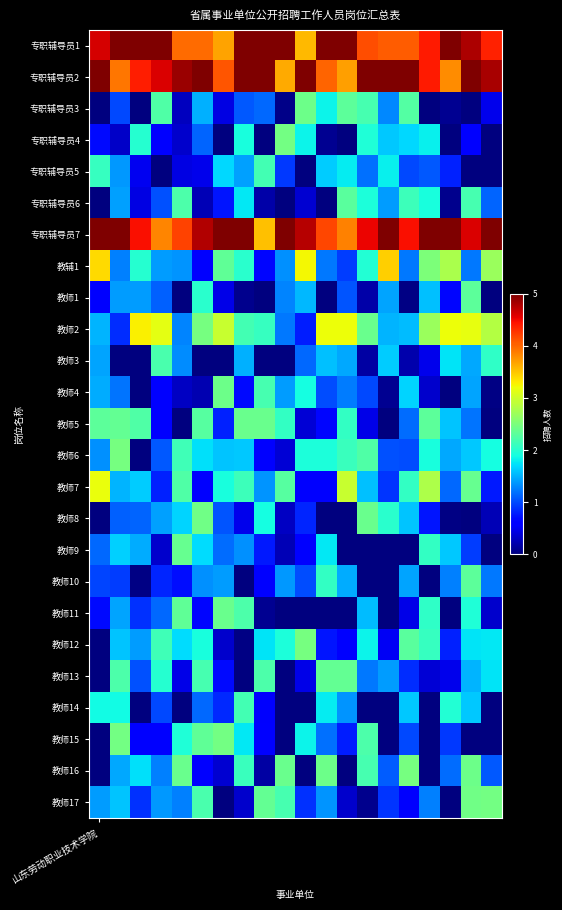

Reading left to right, what are all the values shown in this chart?

专职辅导员1: 4.6	6.0	5.7	5.3	4.0	4.0	3.7	6.0	5.3	5.6	3.6	6.0	6.0	4.1	4.0	4.1	4.4	5.1	4.8	4.4
专职辅导员2: 5.3	3.9	4.4	4.6	4.9	5.9	4.1	5.0	5.3	3.6	5.3	4.0	3.7	6.0	6.0	5.9	4.4	3.8	5.6	4.8
专职辅导员3: 0.0	1.0	0.0	2.2	0.3	1.5	0.4	1.1	1.1	0.1	2.4	1.8	2.3	2.2	1.3	2.3	0.0	0.1	0.0	0.5
专职辅导员4: 0.7	0.3	2.0	0.6	0.3	1.1	0.0	1.9	0.0	2.5	1.8	0.1	0.0	1.9	1.6	1.7	1.8	0.0	0.6	0.0
专职辅导员5: 2.1	1.4	0.5	0.0	0.4	0.5	1.7	1.4	2.2	0.9	0.0	1.6	1.8	1.2	1.8	1.0	1.1	0.8	0.0	0.0
专职辅导员6: 0.0	1.4	0.4	1.0	2.2	0.2	0.7	1.8	0.2	0.0	0.4	0.0	2.3	1.9	1.4	2.1	1.9	0.1	2.2	1.1
专职辅导员7: 5.9	6.0	4.5	3.8	4.2	4.8	6.0	6.0	3.5	5.0	4.8	4.2	3.9	4.5	6.0	4.5	5.1	5.6	4.6	6.0
教辅1: 3.4	1.3	2.0	1.4	1.4	0.6	2.3	2.0	0.7	1.3	3.2	1.2	0.9	2.0	3.5	1.2	2.5	2.8	1.2	2.7
教师1: 0.6	1.4	1.4	1.1	0.0	2.0	0.5	0.1	0.0	1.3	1.5	0.0	1.0	0.2	1.4	0.0	1.6	0.7	2.3	0.0
教师2: 1.5	0.8	3.3	3.1	1.3	2.5	3.0	2.2	2.1	1.2	0.8	3.2	3.2	2.4	1.5	1.5	2.7	3.2	3.2	2.8
教师3: 1.4	0.0	0.0	2.2	1.3	0.0	0.0	1.5	0.0	0.0	1.1	1.6	1.5	0.2	1.6	0.2	0.5	1.7	1.4	2.0
教师4: 1.5	1.2	0.0	0.6	0.3	0.2	2.4	0.7	2.2	1.4	1.9	1.0	1.2	1.0	0.1	1.7	0.3	0.0	1.4	0.0
教师5: 2.3	2.4	2.2	0.6	0.0	2.3	0.8	2.4	2.4	2.1	0.4	0.7	2.1	0.5	0.0	1.2	2.3	1.6	1.2	0.0
教师6: 1.3	2.5	0.0	1.1	2.1	1.7	1.6	1.6	0.6	0.4	1.9	1.9	2.1	2.2	1.0	1.0	1.9	1.4	1.6	1.9
教师7: 3.2	1.5	1.6	0.8	2.2	0.6	1.9	2.1	1.4	2.3	0.6	0.6	3.0	1.6	0.9	2.1	2.8	1.1	2.4	0.8
教师8: 0.0	1.1	1.1	1.4	1.7	2.4	1.0	0.5	1.9	0.3	0.8	0.0	0.0	2.4	2.0	1.6	0.7	0.0	0.0	0.3
教师9: 1.1	1.6	1.5	0.3	2.4	1.7	1.2	1.3	0.8	0.2	0.6	1.8	0.0	0.0	0.0	0.0	2.1	1.6	0.9	0.0
教师10: 1.0	0.9	0.0	0.8	0.7	1.3	1.4	0.0	0.6	1.4	1.0	2.1	1.5	0.0	0.0	1.4	0.0	1.3	2.3	1.2
教师11: 0.7	1.4	0.9	1.1	2.3	0.7	2.4	2.2	0.1	0.0	0.0	0.0	0.0	1.5	0.0	0.5	2.0	0.0	1.9	0.3
教师12: 0.0	1.6	1.4	2.1	1.7	1.9	0.3	0.0	1.8	1.9	2.5	0.7	0.6	1.8	0.5	2.3	2.1	0.8	1.8	1.8
教师13: 0.0	2.2	1.0	2.0	0.5	2.2	0.7	0.0	2.2	0.0	0.5	2.4	2.4	1.2	1.4	0.8	0.4	0.5	1.5	1.8
教师14: 1.9	1.9	0.0	1.0	0.0	1.1	0.8	2.2	0.6	0.0	0.0	1.8	1.4	0.0	0.0	1.6	0.0	2.0	1.6	0.0
教师15: 0.0	2.5	0.6	0.6	1.9	2.3	2.5	1.8	0.6	0.0	1.8	1.2	0.8	2.2	0.0	1.0	0.0	0.9	0.0	0.0
教师16: 0.0	1.4	1.7	1.3	2.4	0.6	0.4	2.1	0.2	2.4	0.0	2.4	0.0	2.2	1.1	2.5	0.0	1.2	2.4	1.1
教师17: 1.4	1.6	0.9	1.4	1.3	2.2	0.0	0.3	2.4	2.2	0.9	1.4	0.3	0.1	0.9	0.6	1.3	0.0	2.4	2.5